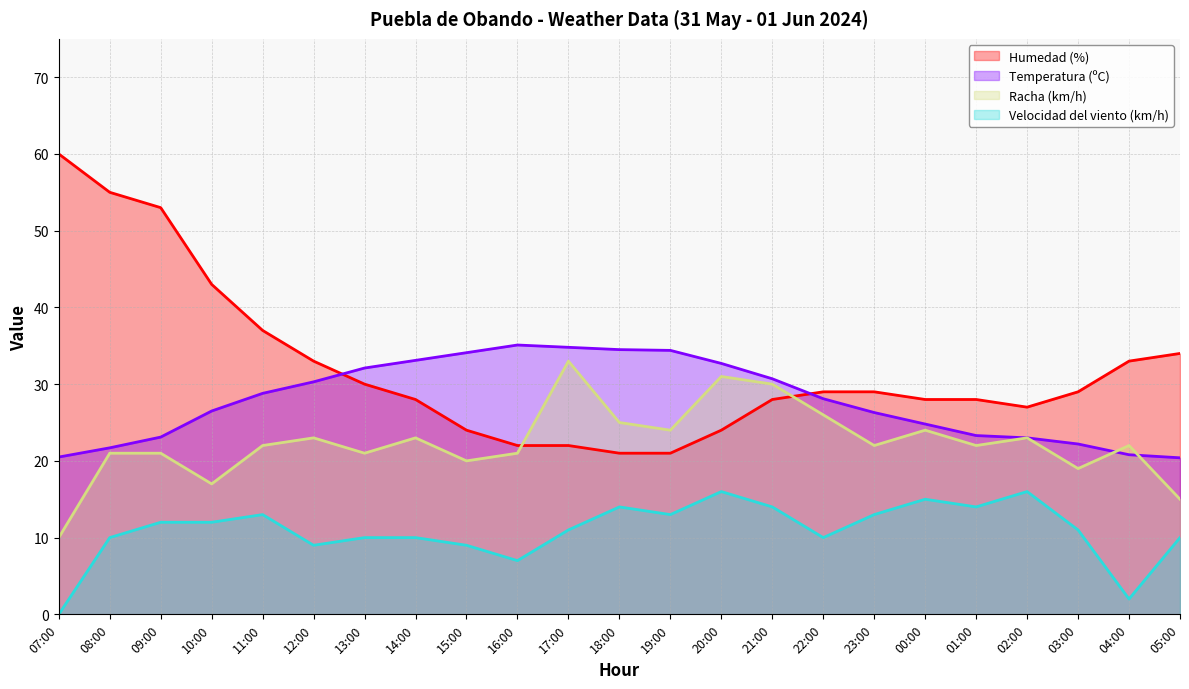

Between which two adjacent categories do Humedad (%) and Temperatura (ºC) first intersect?

12:00 and 13:00